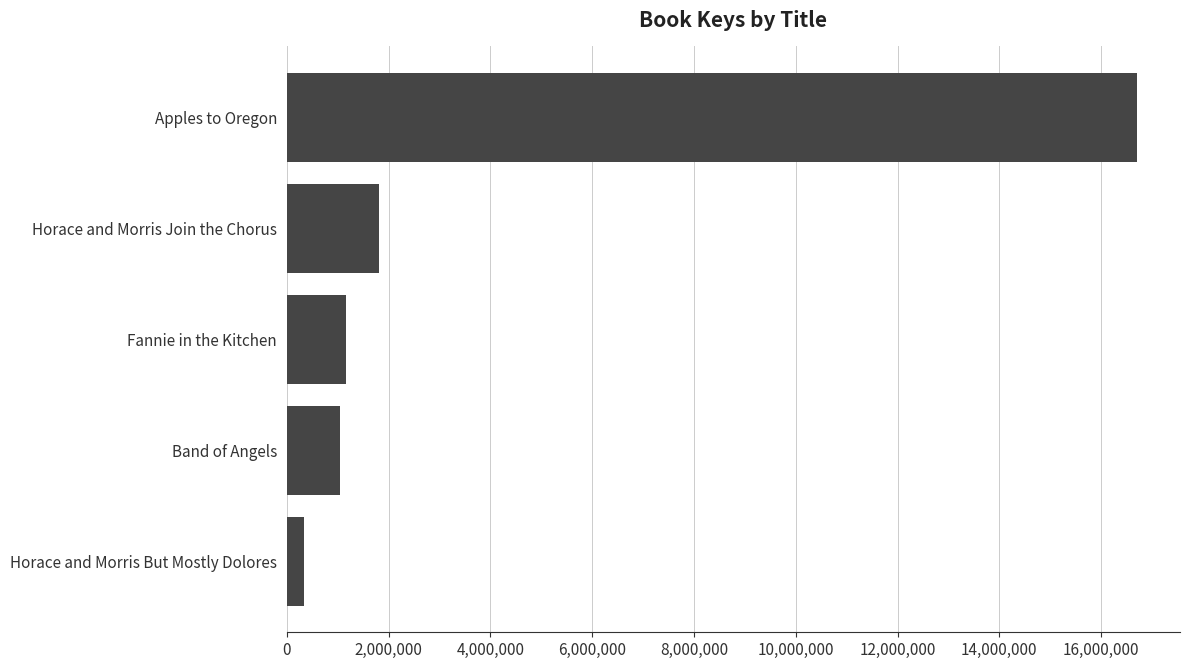

Reading bottom to top, what are all the values shown in this chart?

332609	1053574	1171306	1817426	16713496